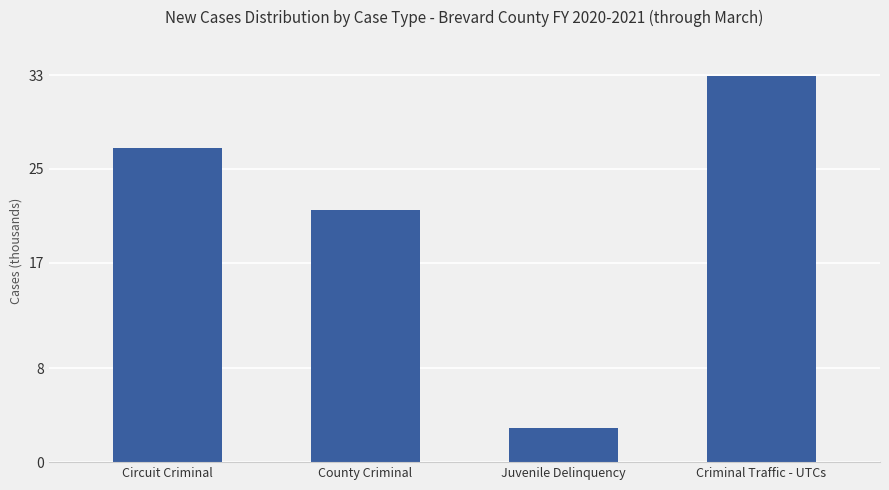

At which label is the value closest to 17926?

County Criminal